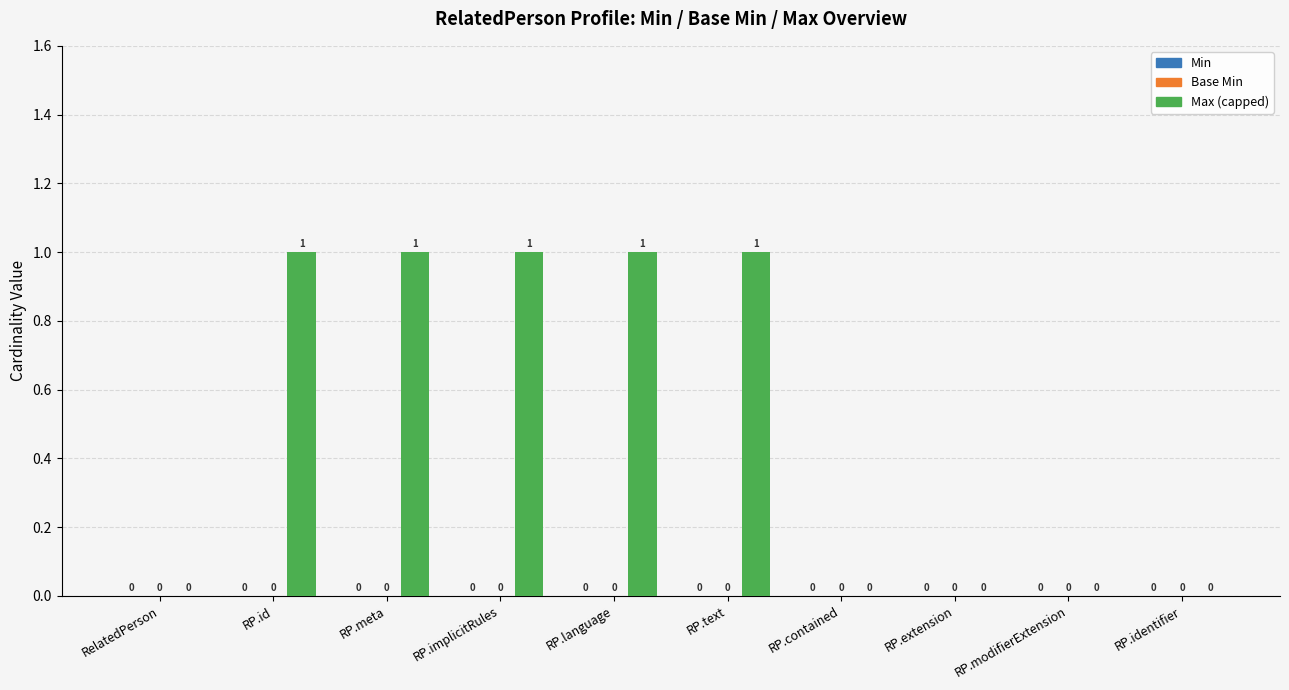

What is the sum of all values?

5